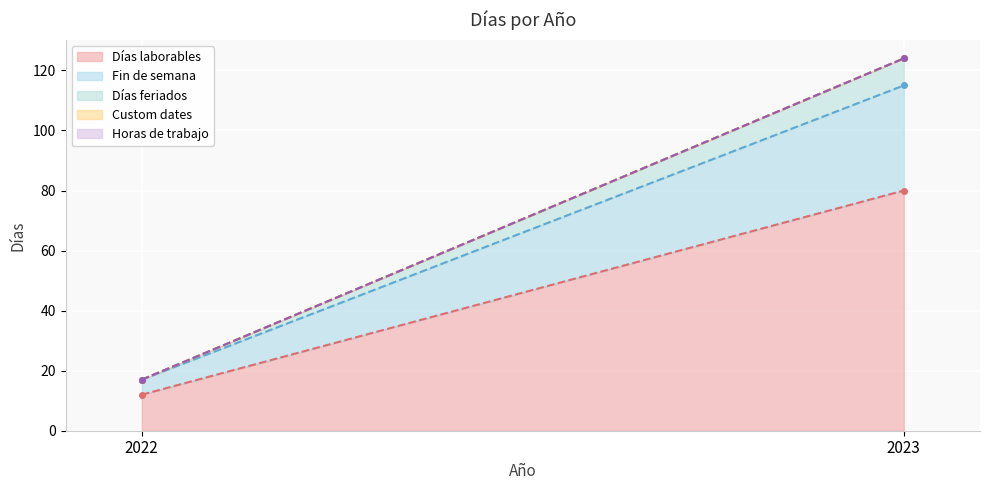

Reading left to right, transcribe all the data shown in this chart.

Días laborables: 2022=12	2023=80
Fin de semana: 2022=5	2023=35
Días feriados: 2022=0	2023=9
Custom dates: 2022=0	2023=0
Horas de trabajo: 2022=0	2023=0